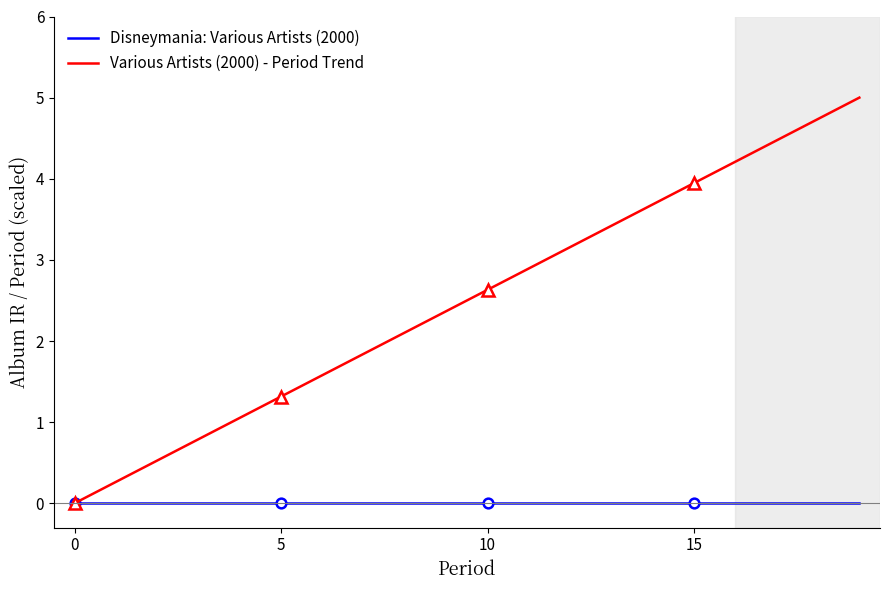

The Various Artists (2000) - Period Trend series shows 2.9 at 16. True or false?

False